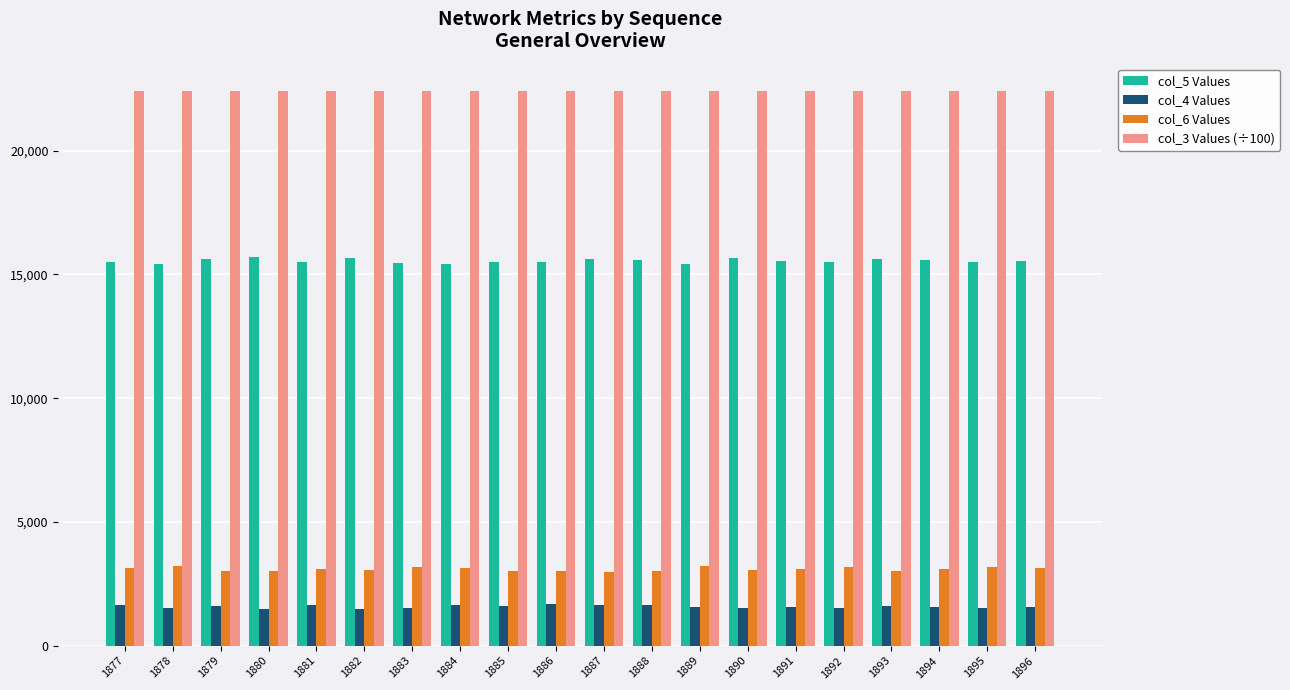

What is the minimum value for col_5 Values?

15415.0